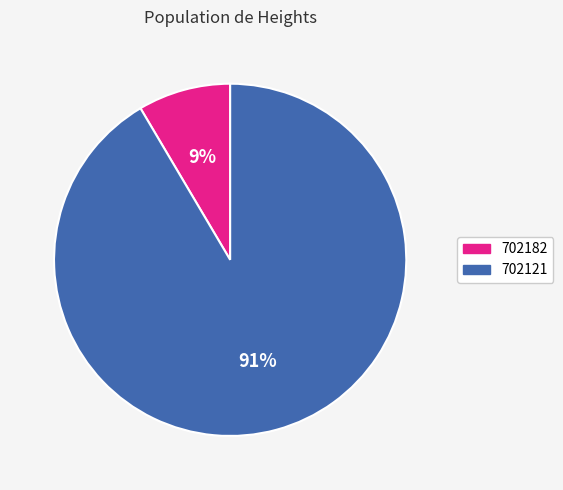

To the nearest percent, what is the average slice percentage?

50%